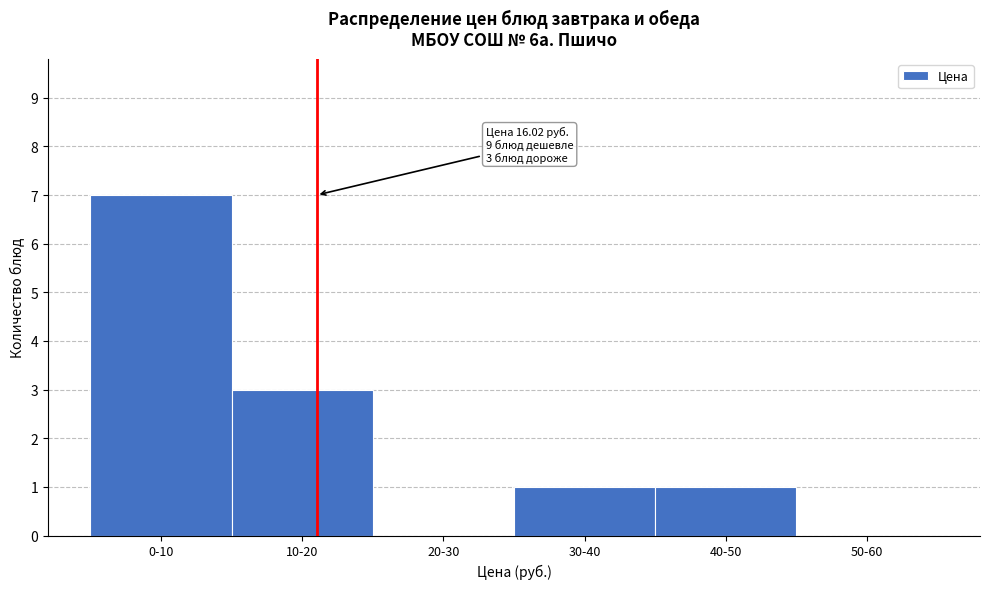

Reading right to left, what are all the values shown in this chart?

50-60=0	40-50=1	30-40=1	20-30=0	10-20=3	0-10=7